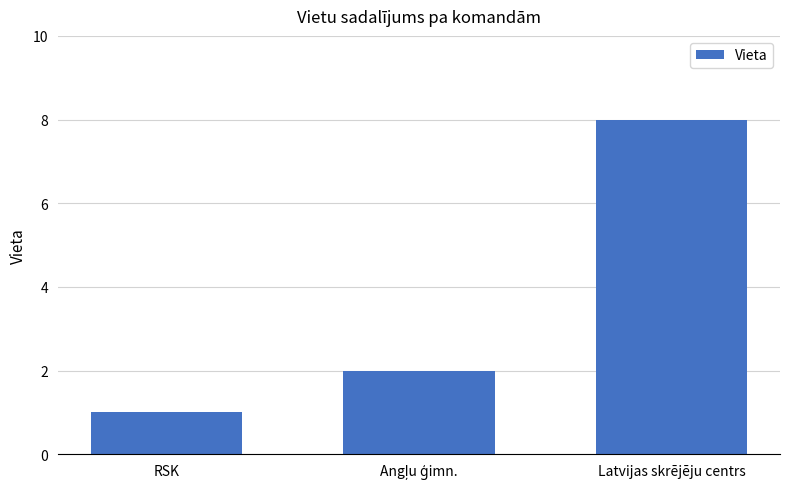

Which label corresponds to the largest value in the chart?

Latvijas skrējēju centrs